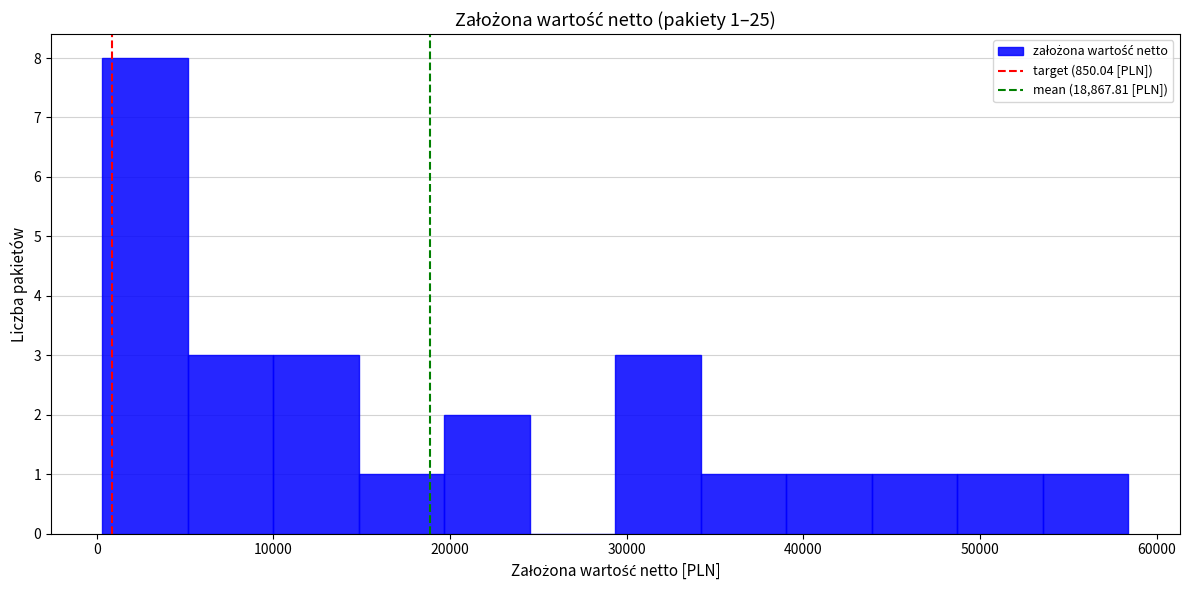

Over which range of the x-axis is the bar tallest?

0 to 5000